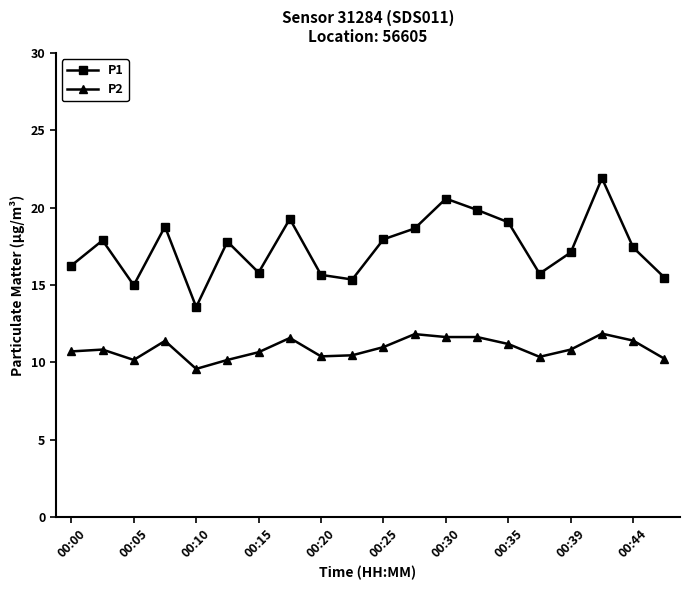

Is this an area chart (filled region under the line)?

No